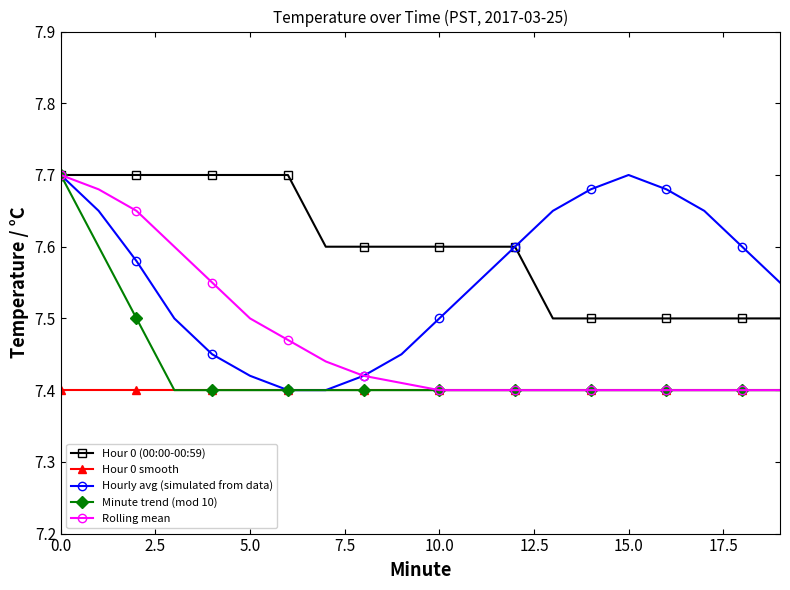

True or false: Hourly avg (simulated from data) has more than 0 points higher than both neighbors.

True